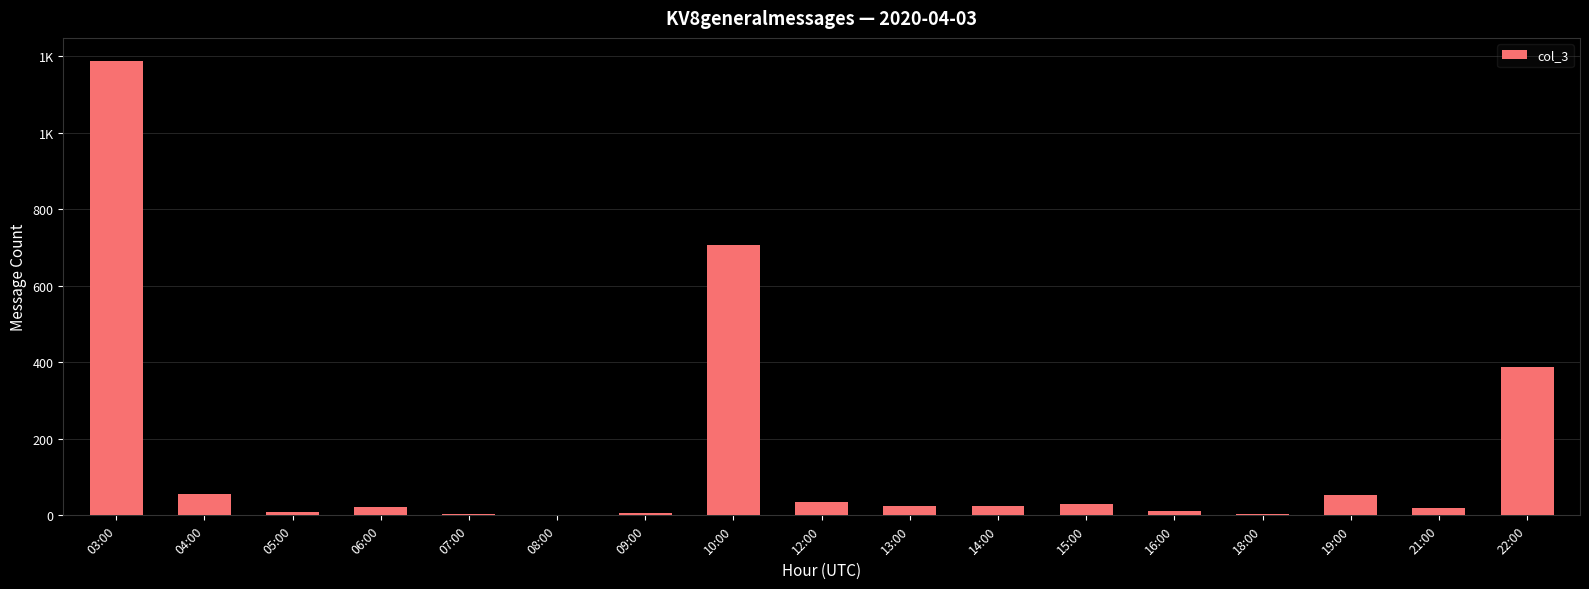

Are the bars horizontal?

No